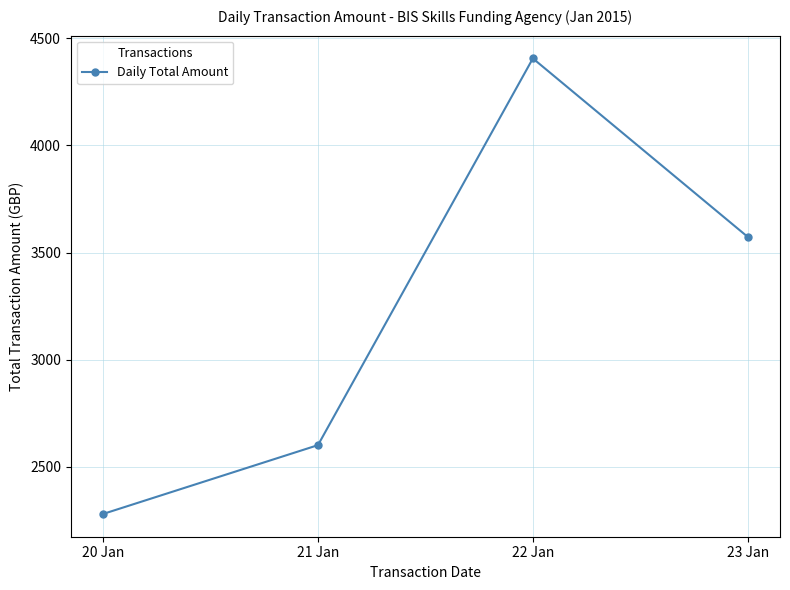

At which category does the data reach its first local peak?

22 Jan